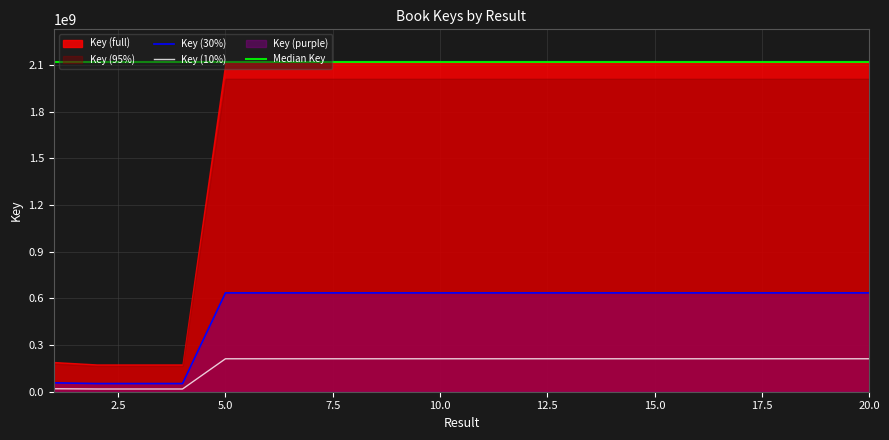

Reading left to right, list all the values displayed in this chart.

1=57249580.2	2=52590607.5	3=52590877.2	4=52590737.1	5=635359630.5	6=635361610.8	7=635373550.8	8=635372526.6	9=635370421.8	10=635370584.4	11=635377112.4	12=635377824.0	13=635370842.4	14=635374957.5	15=635376513.6	16=635373562.5	17=635370729.6	18=635377374.0	19=635370725.4	20=635376952.8